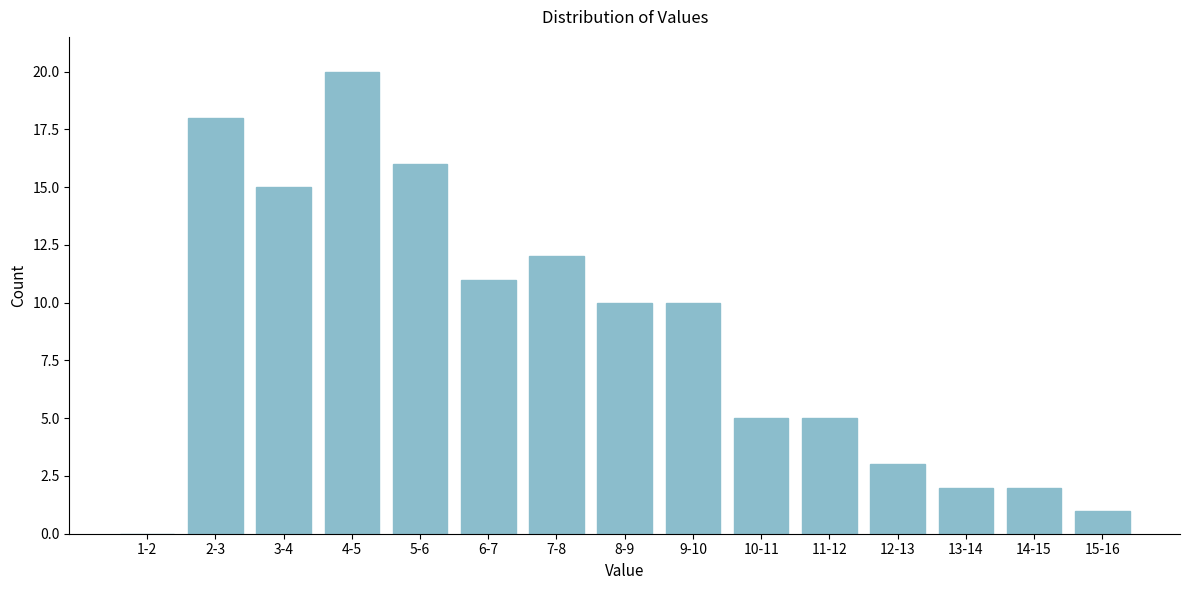

Reading right to left, transcribe all the data shown in this chart.

15-16=1	14-15=2	13-14=2	12-13=3	11-12=5	10-11=5	9-10=10	8-9=10	7-8=12	6-7=11	5-6=16	4-5=20	3-4=15	2-3=18	1-2=0